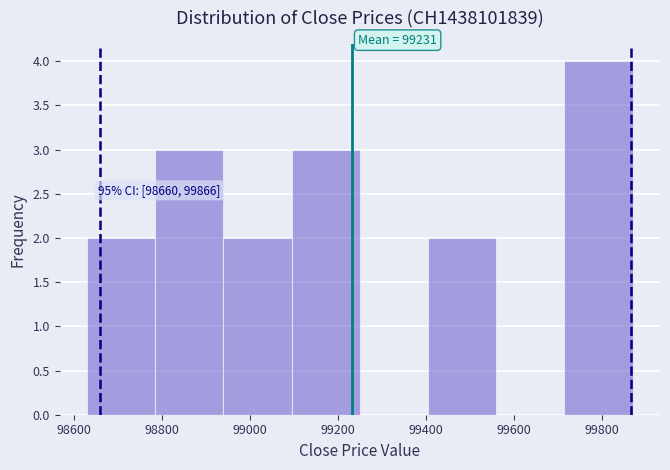

Which range on the x-axis has the tallest bar?

99715 to 99870